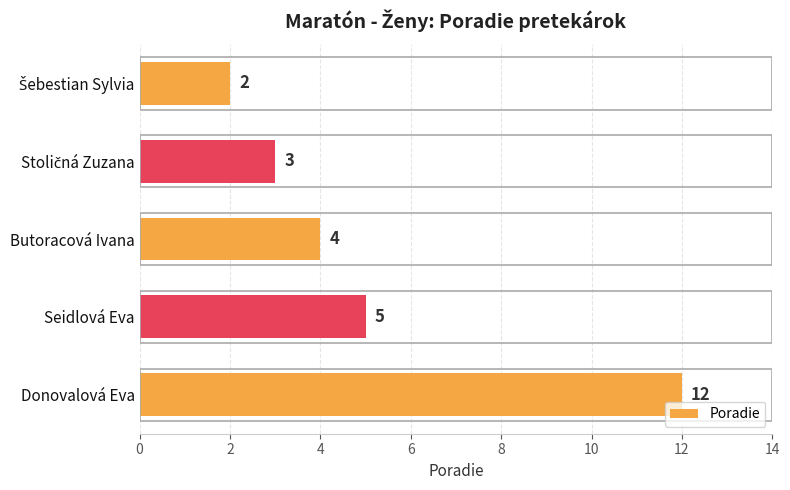

What is the change in value from Butoracová Ivana to Seidlová Eva?

+1